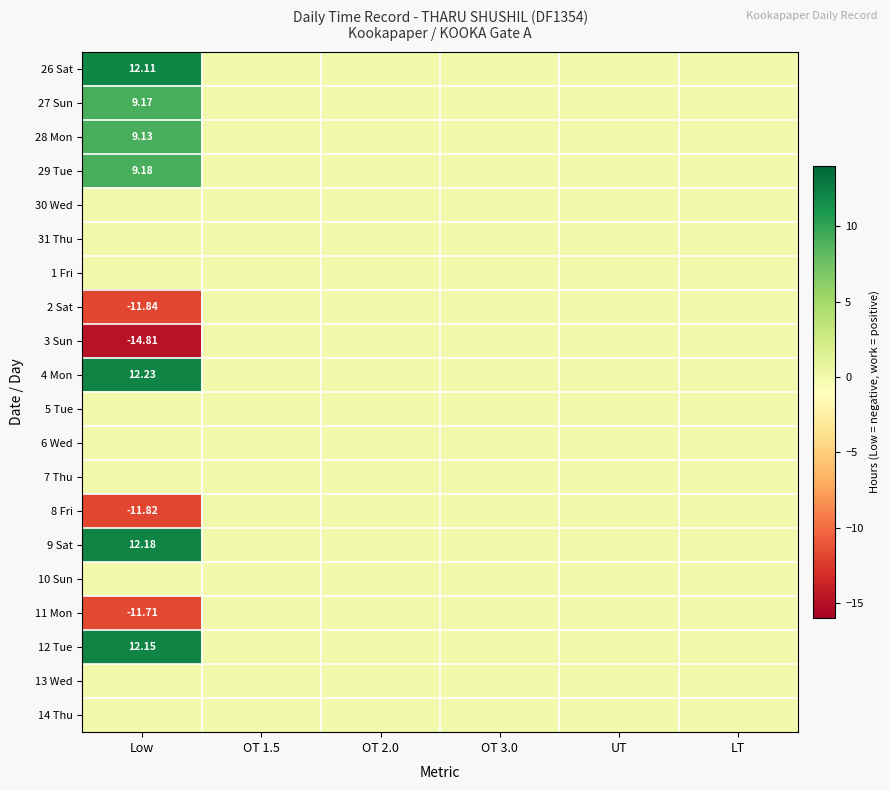

At which category does the chart reach its peak across all series?

Low